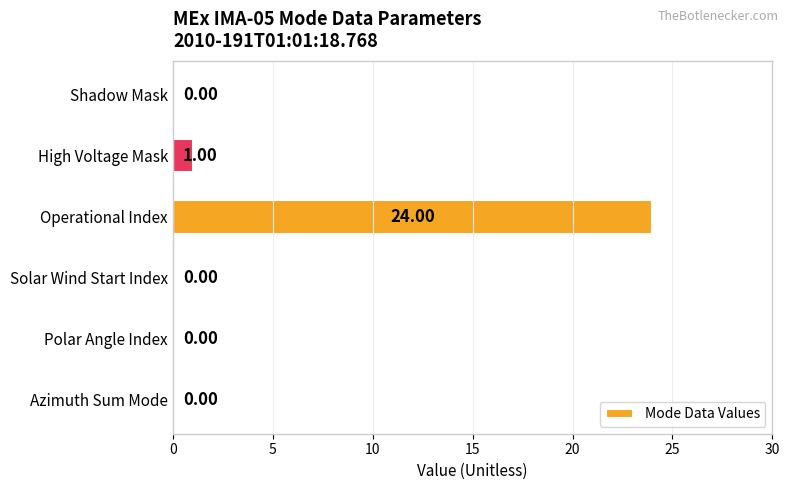

What is the sum of all values?

25